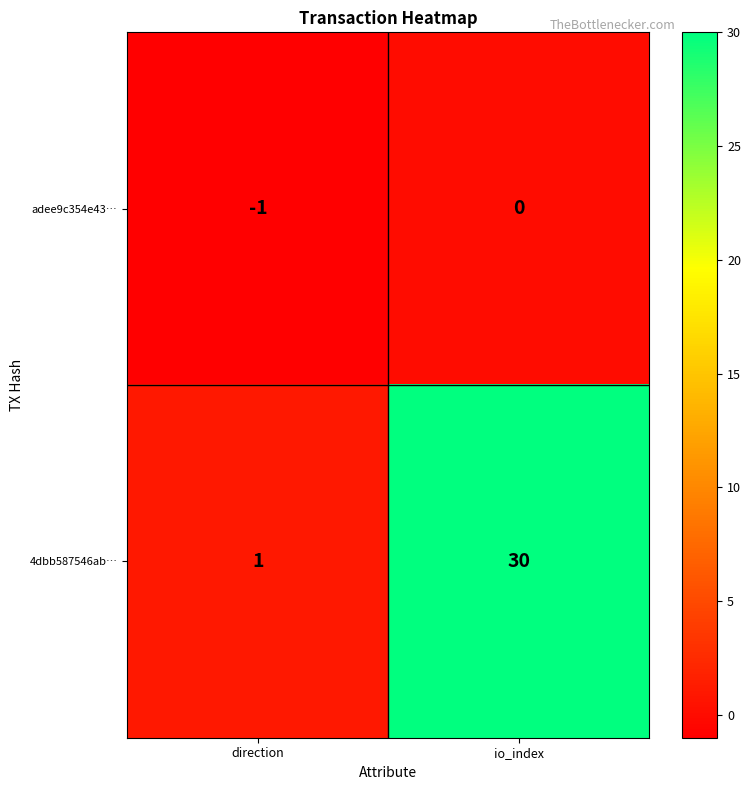

Which series has the largest total across all categories?

4dbb587546ab…